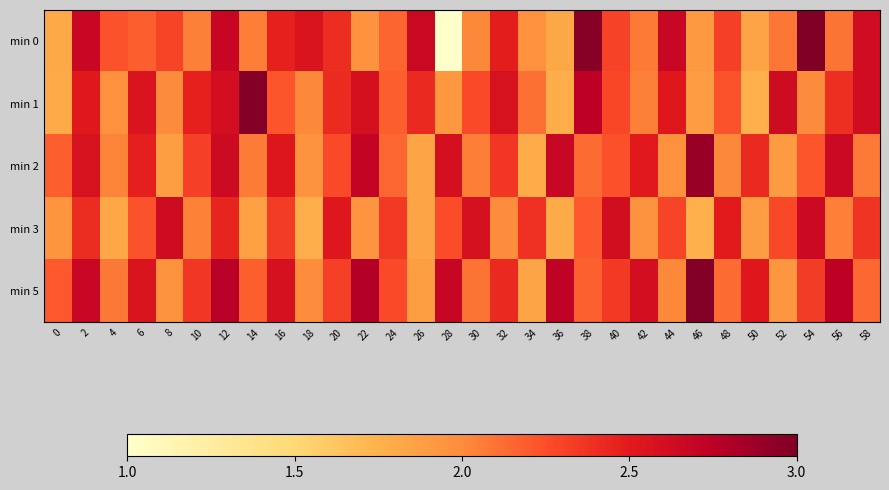

What is the maximum value shown in the chart?

3.0